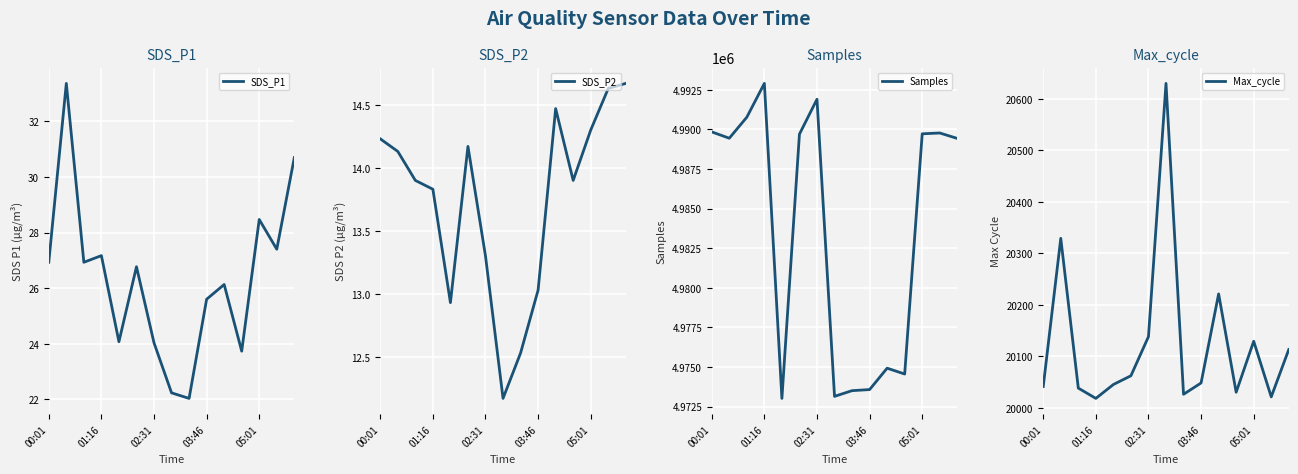

How many interior local peaks does the SDS_P2 series have?

2